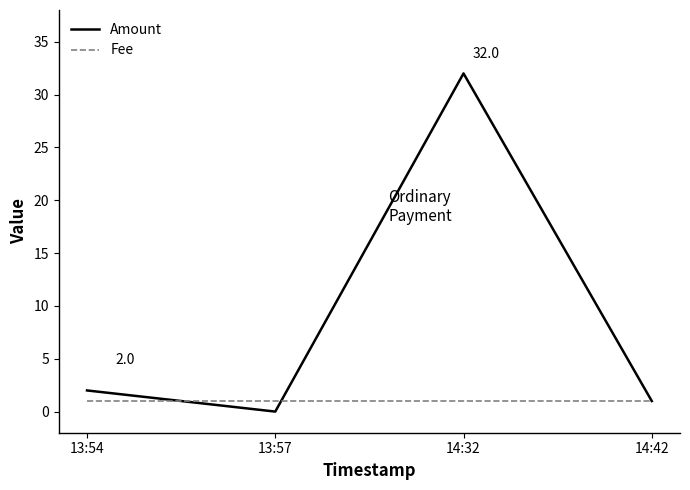

How many values in the Amount series are below 2?

2